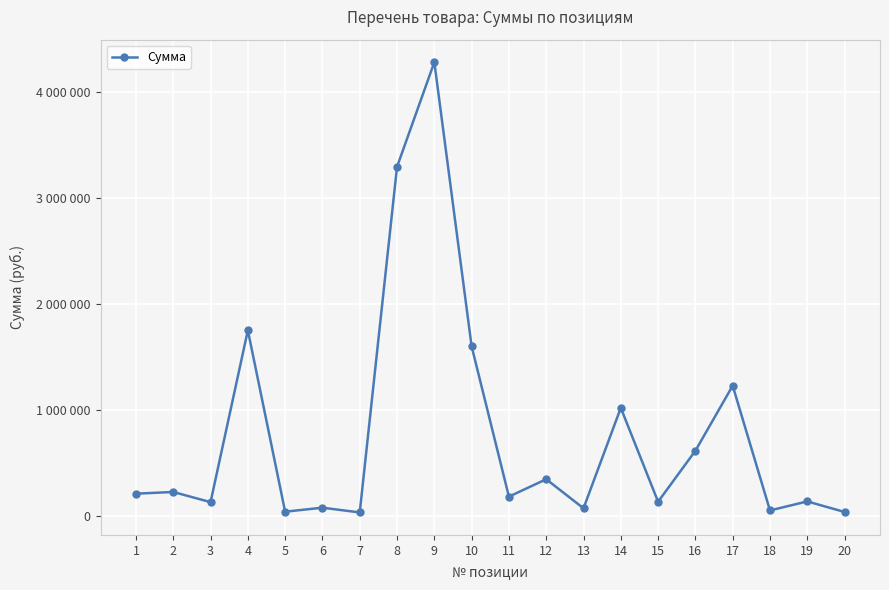

Does the chart have visible grid lines?

Yes